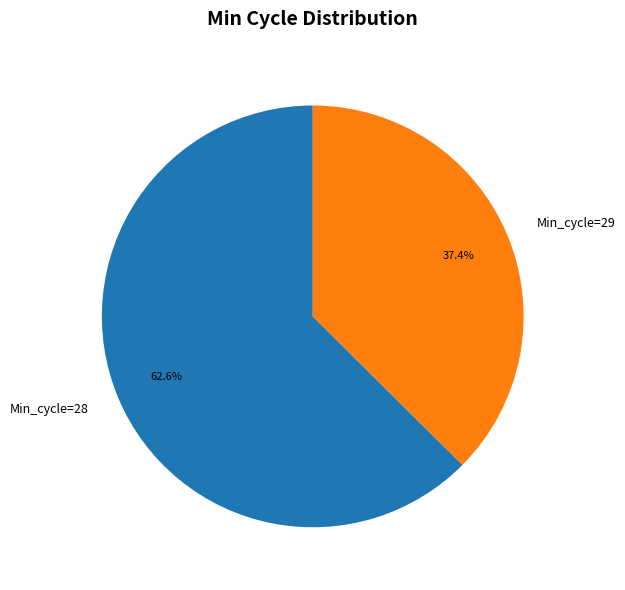

Do Min_cycle=29 and Min_cycle=28 together represent more than half of the pie?

Yes